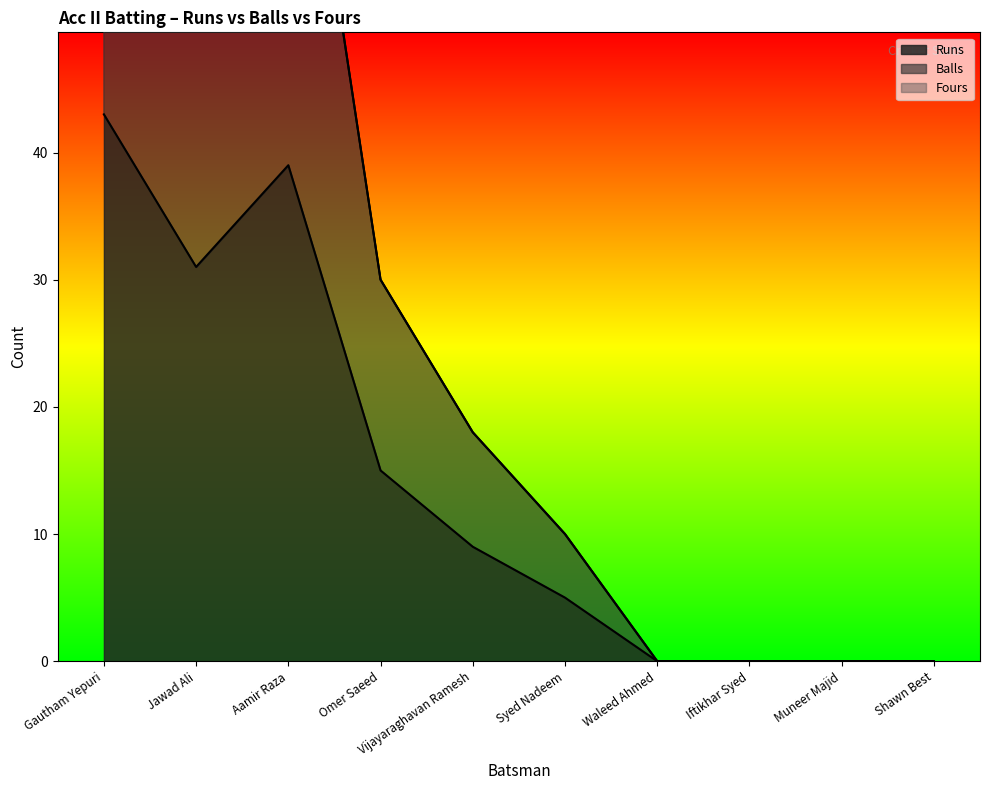

The Runs series shows 44 at Jawad Ali. True or false?

False